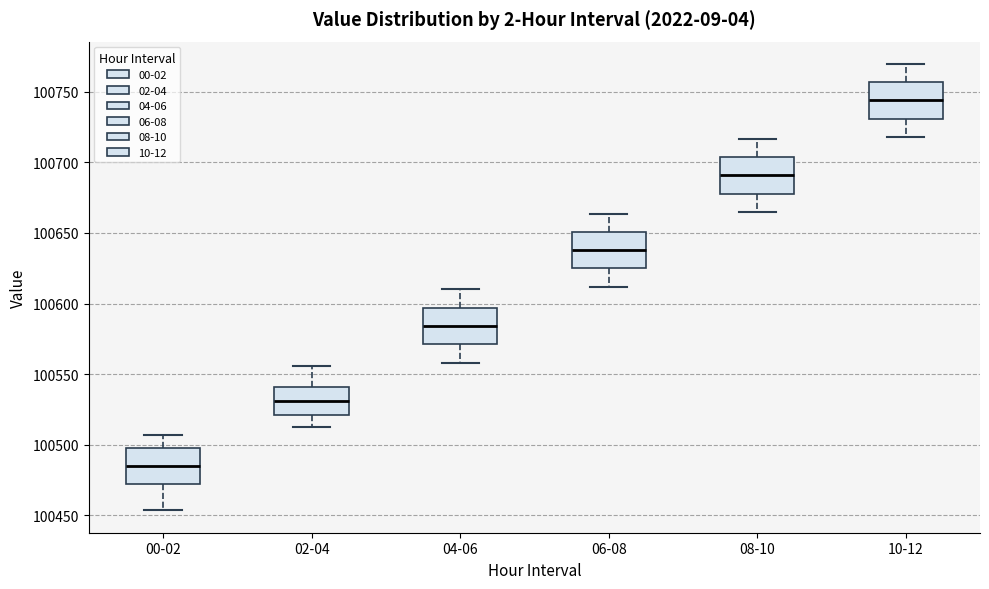

Which box has the lowest median line?

00-02